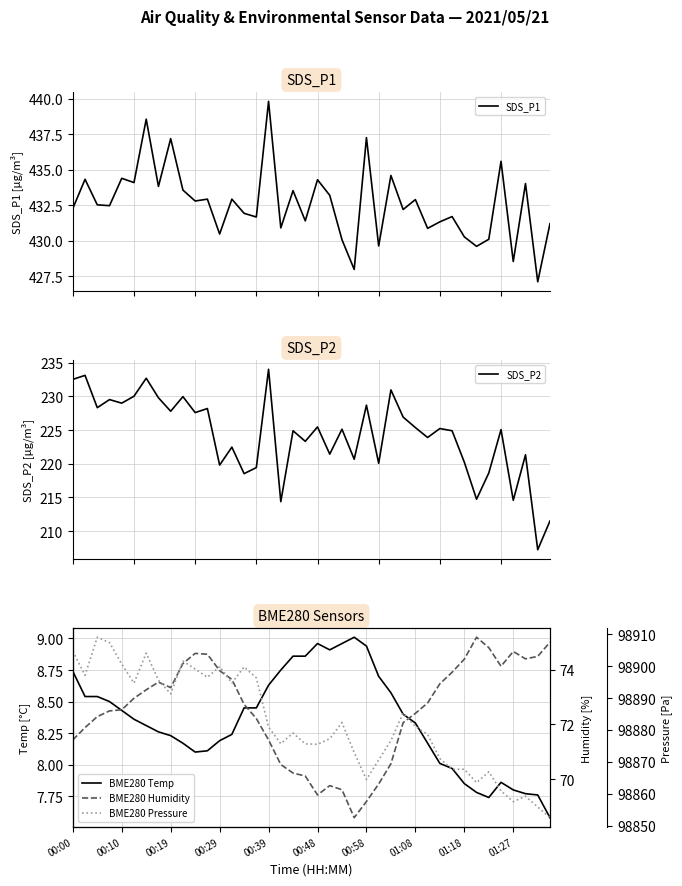

At which label is SDS_P1 closest to 433?

11